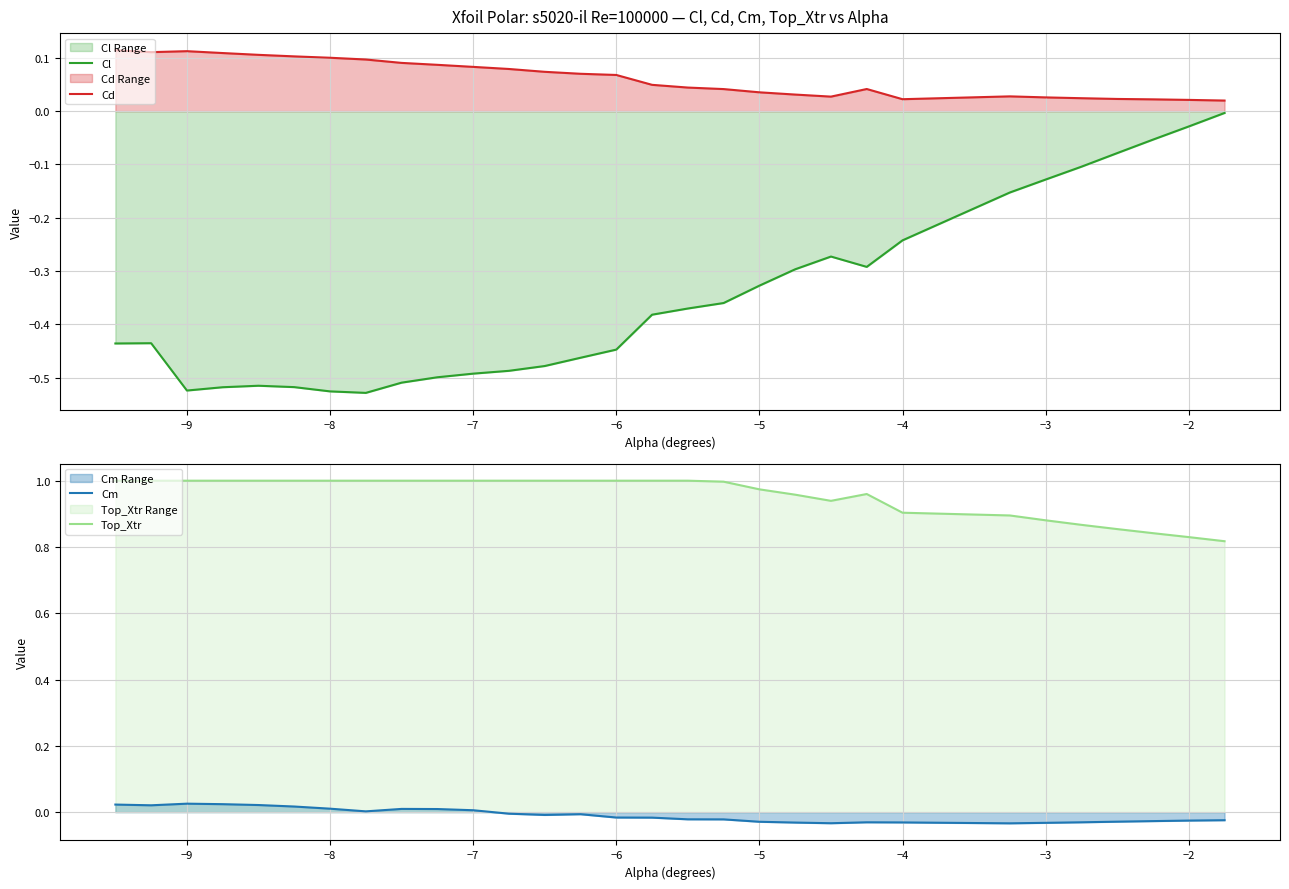

True or false: Cl and Cd cross at least once.

False